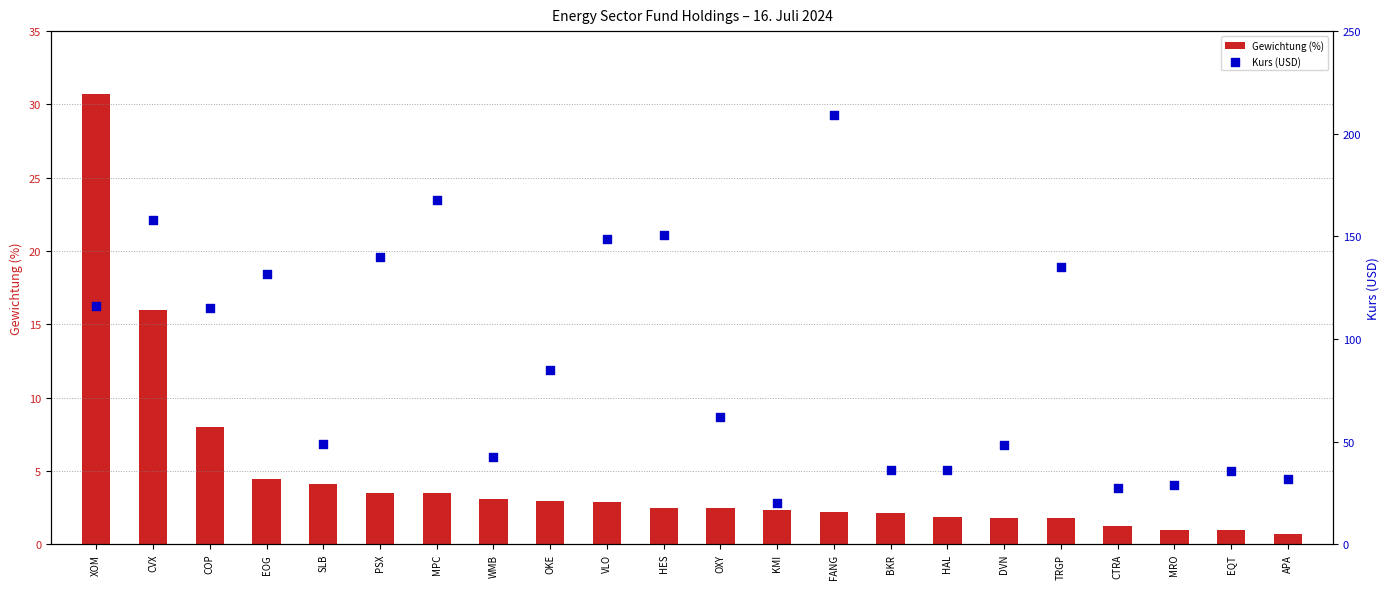

At which category is the sum across all series the highest?

FANG